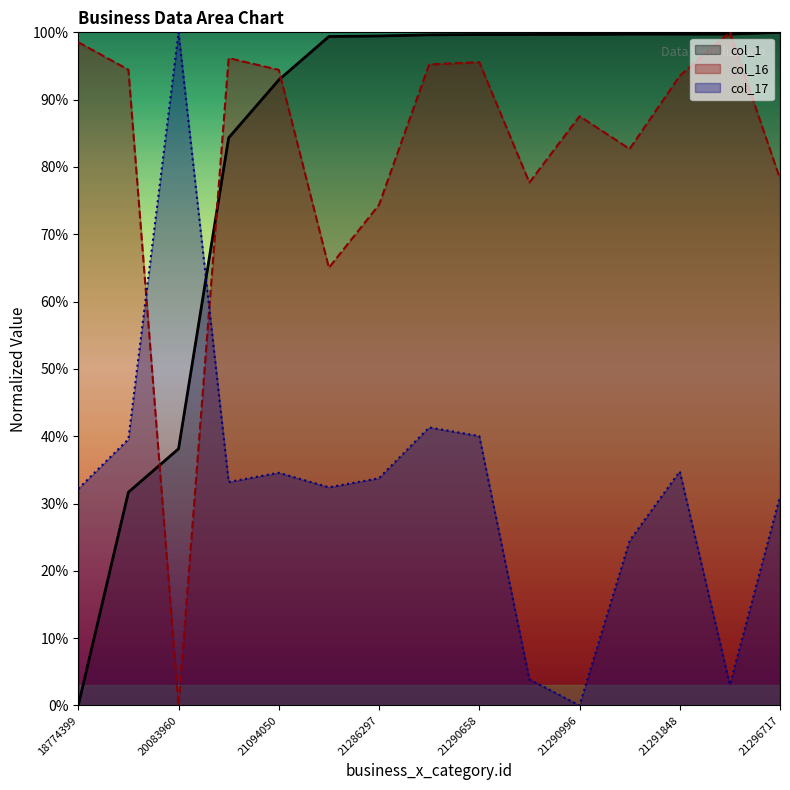

Which series changed the most between 19964397 and 20083960?

col_16